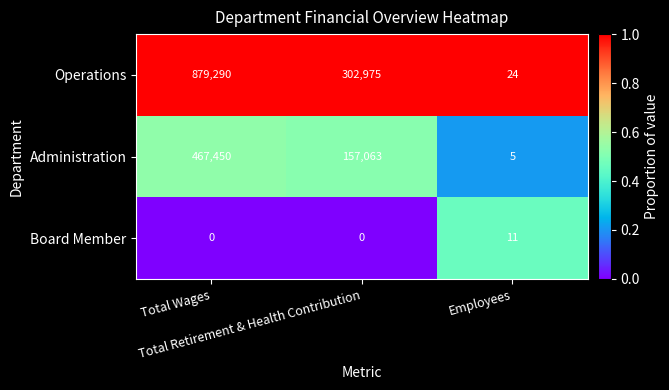

List the series in order of their overall mean, lowest first.

Board Member, Administration, Operations